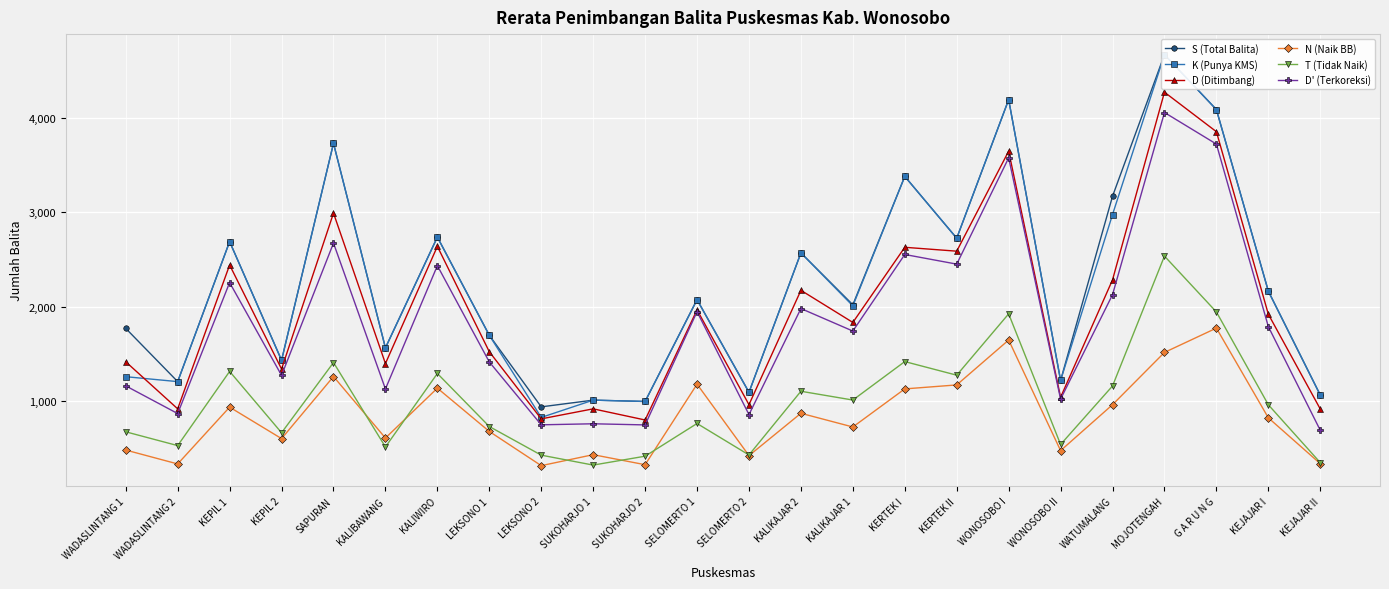

Is it true that D (Ditimbang) equals 955 at WONOSOBO I?

False